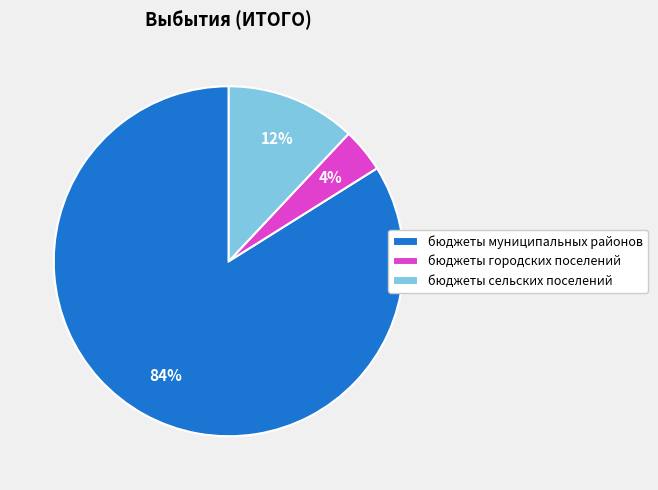

How many segments does this pie chart have?

3